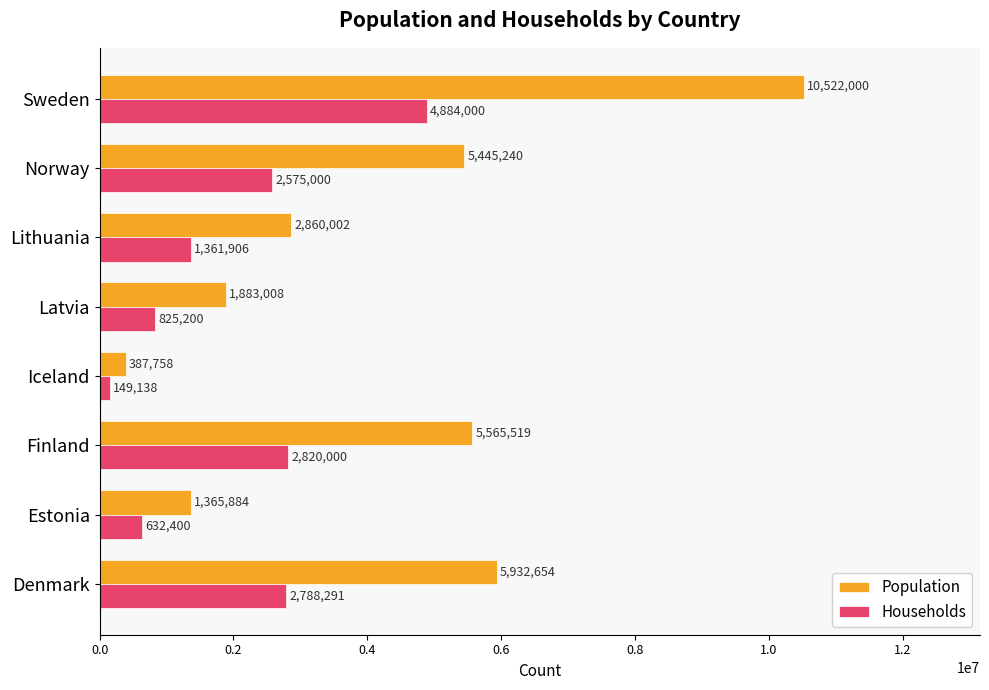

At how many categories does at least one series exceed 2090530?

5